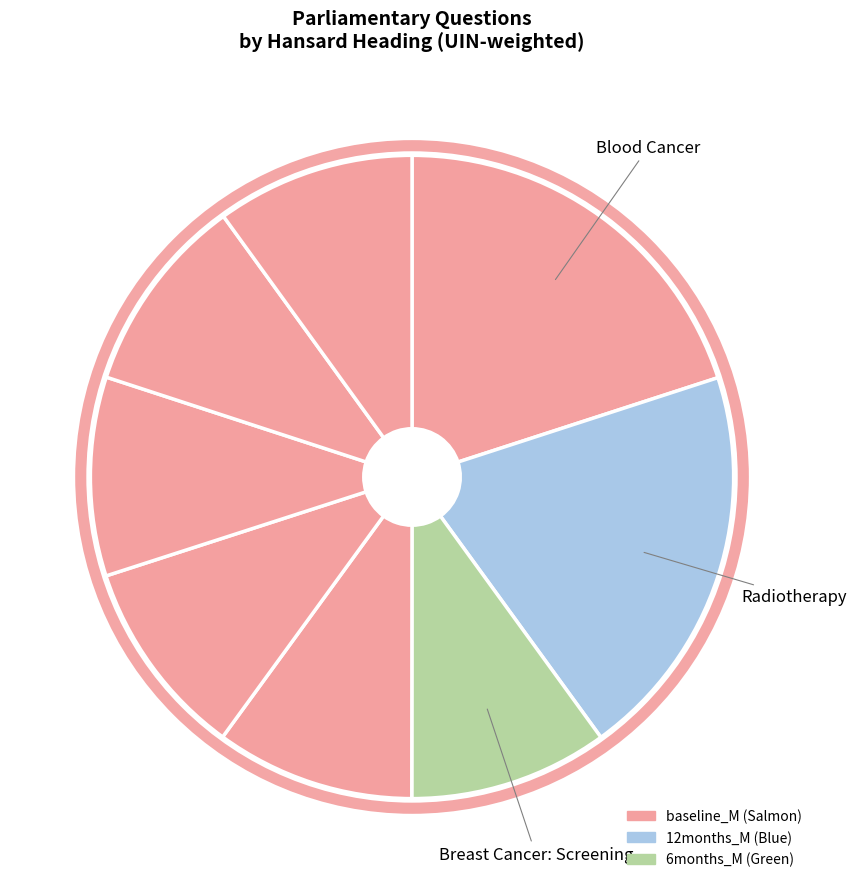

How many slices are in this pie chart?

8